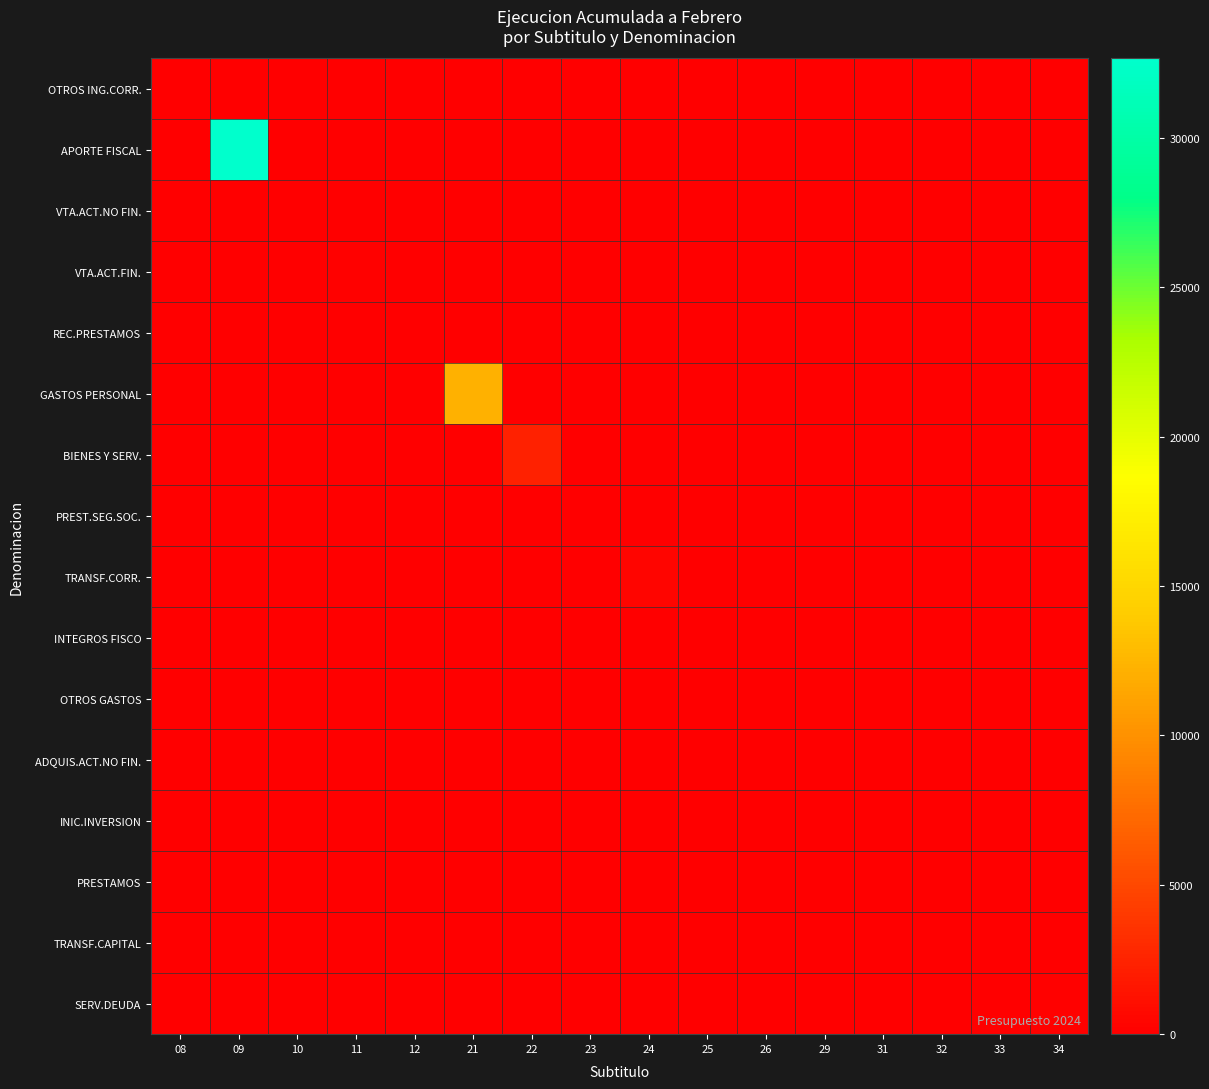

Count the number of data series in this chart.

16